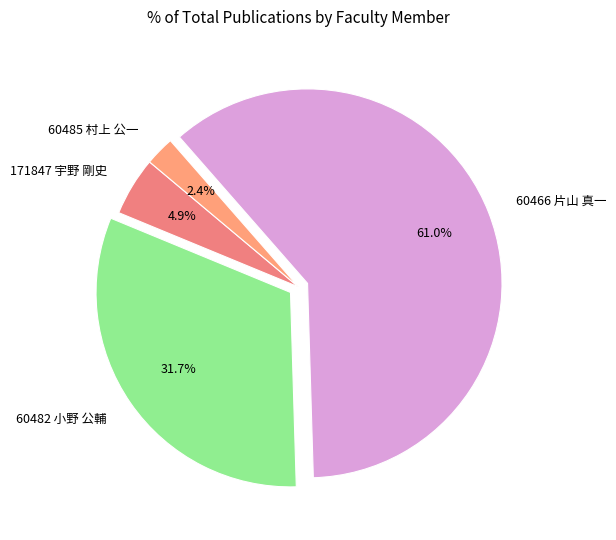

Do 171847 宇野 剛史 and 60482 小野 公輔 together represent more than half of the pie?

No